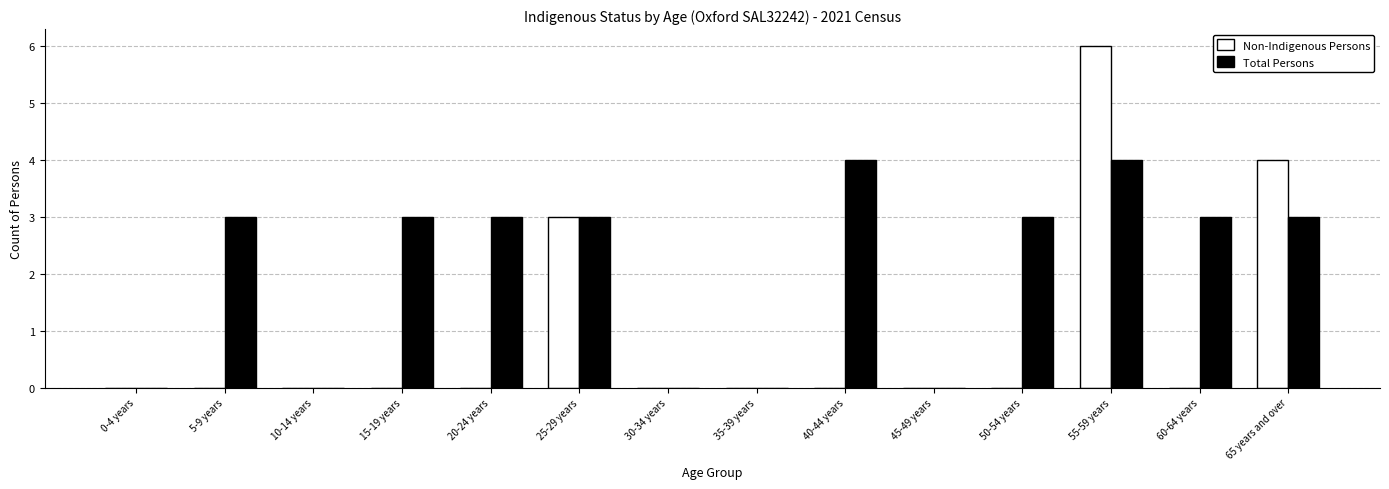

Reading right to left, transcribe all the data shown in this chart.

Non-Indigenous Persons: 4	0	6	0	0	0	0	0	3	0	0	0	0	0
Total Persons: 3	3	4	3	0	4	0	0	3	3	3	0	3	0